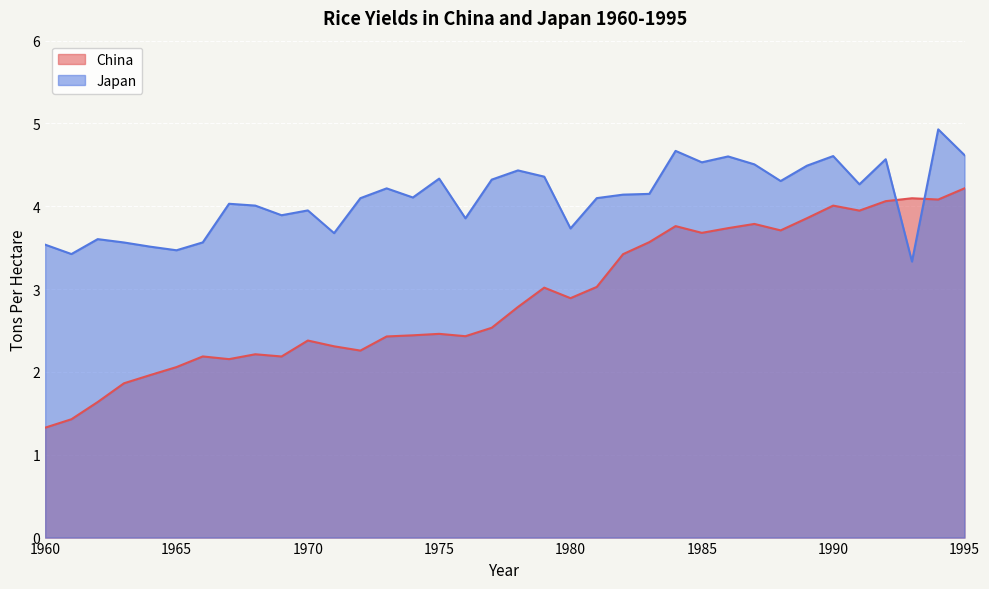

Which series has the widest spread of values?

China